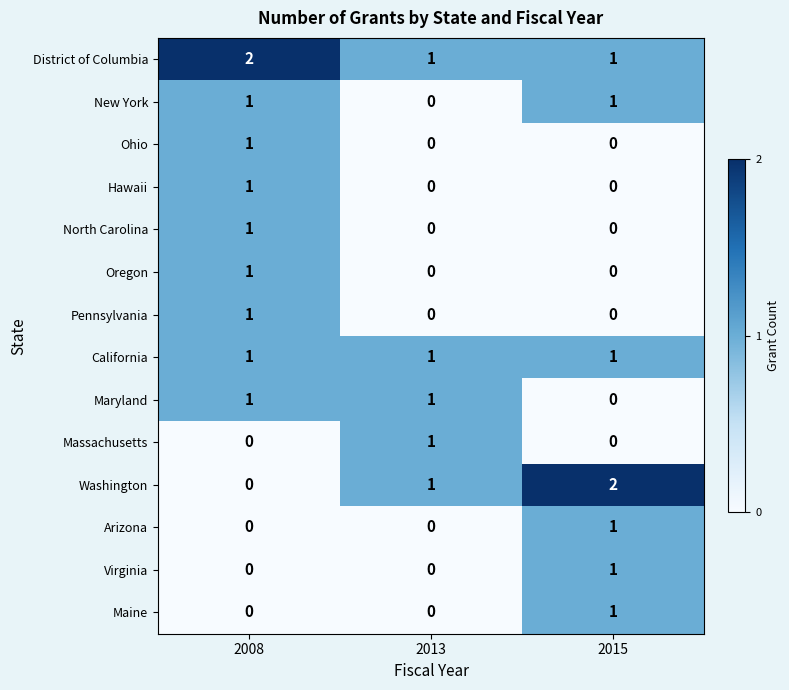

How many distinct data groups are displayed?

14